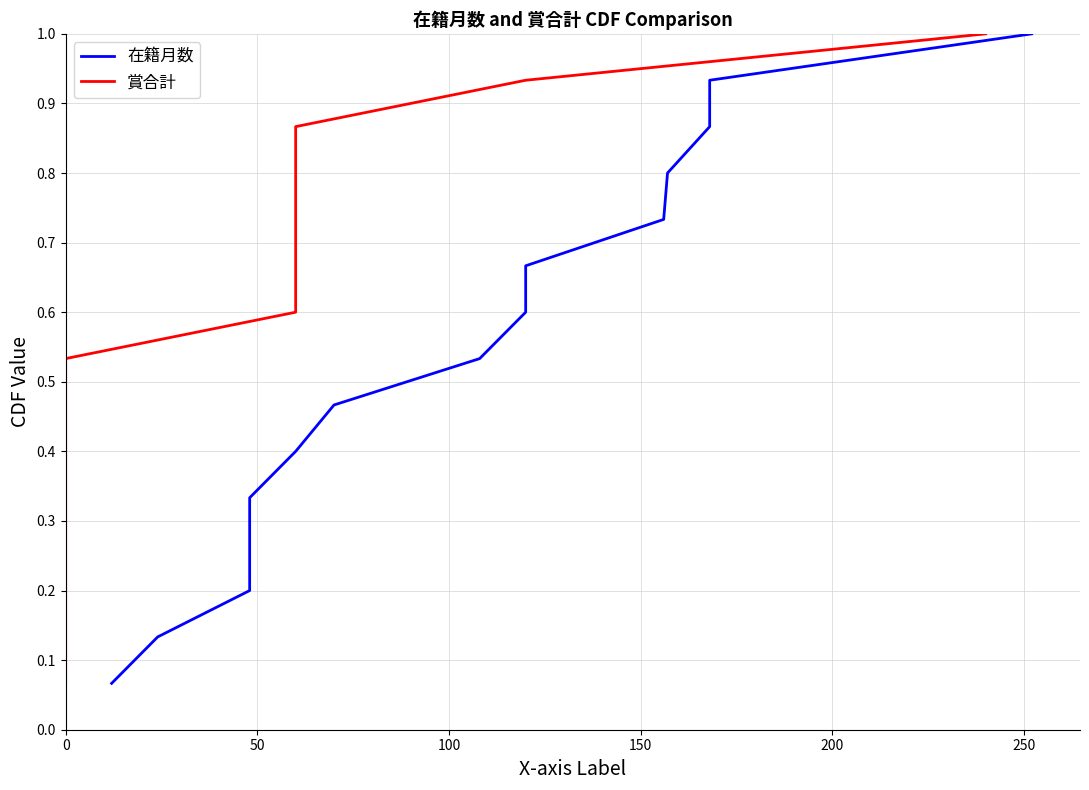

True or false: 在籍月数 and 賞合計 intersect in this chart.

False